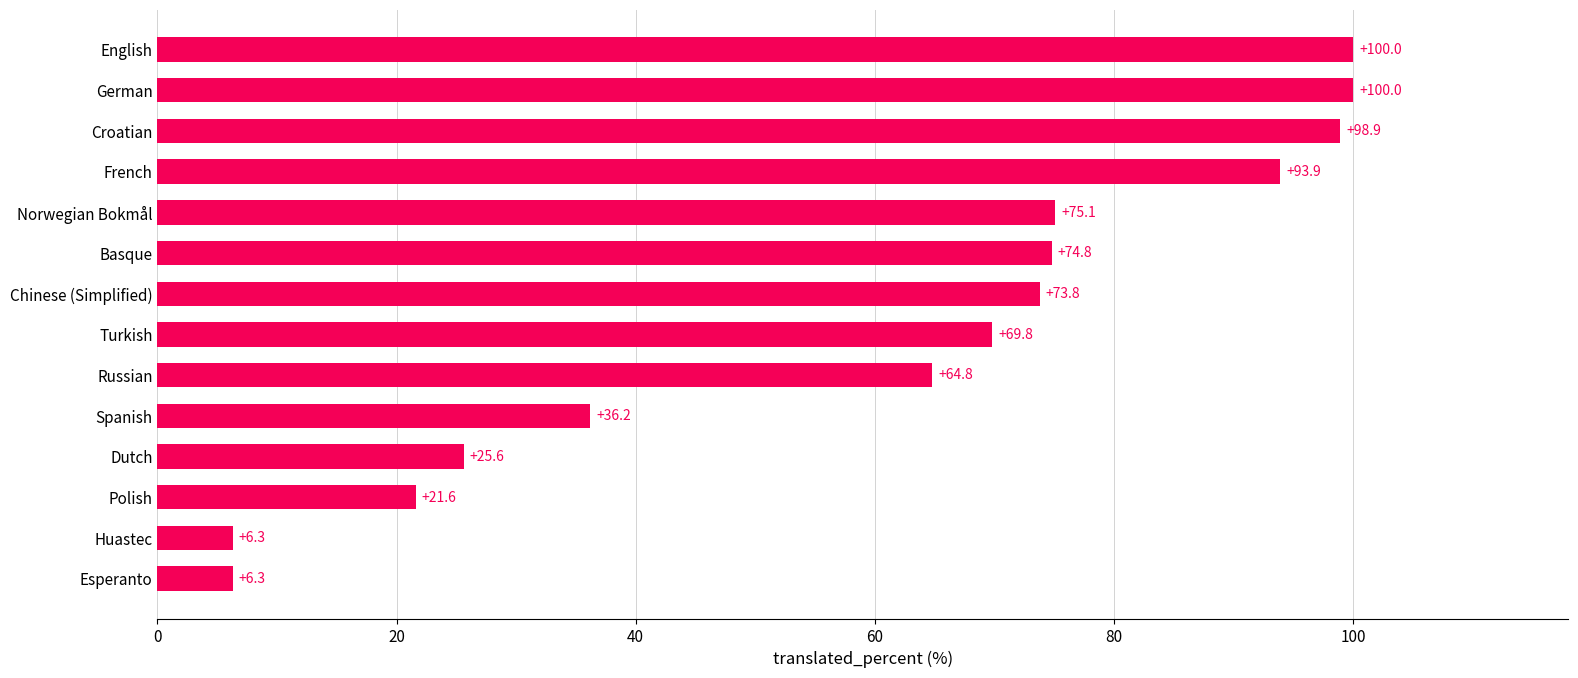

Where is the data nearest to the value 53?

Russian